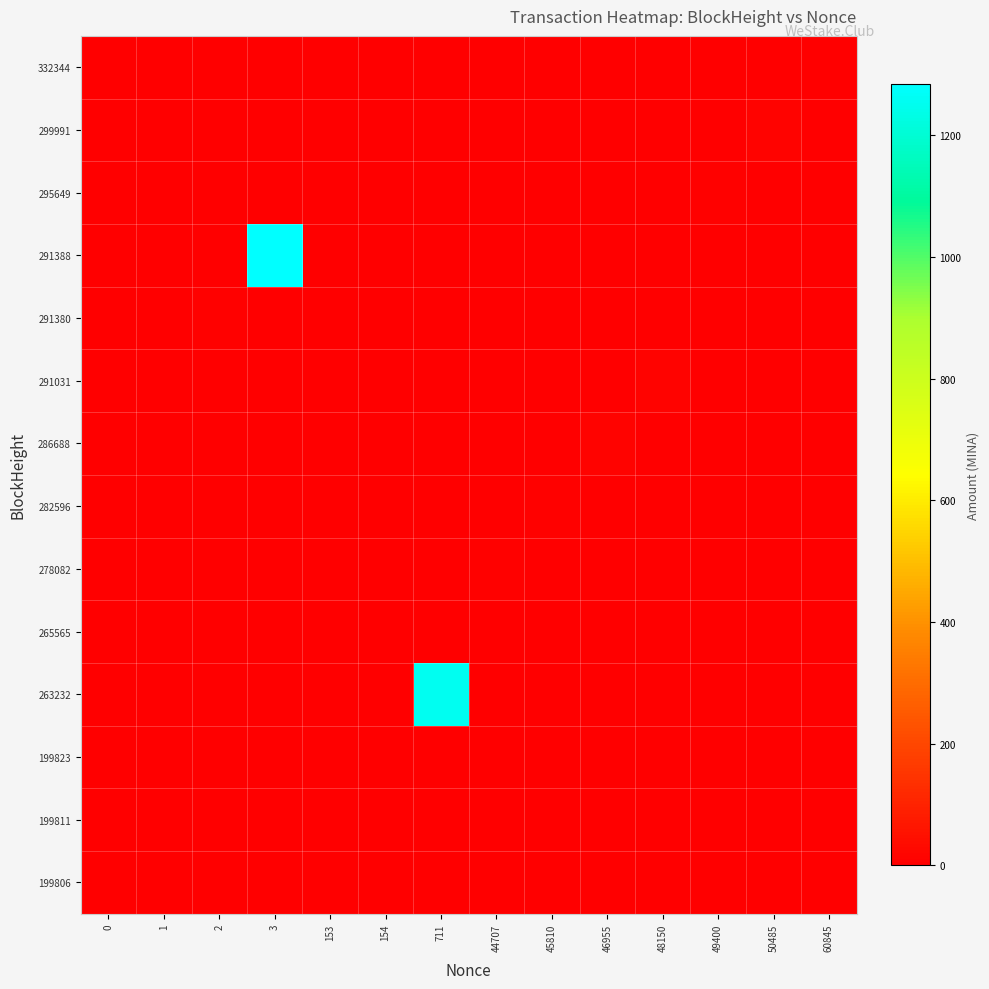

At which category is the sum across all series the highest?

3